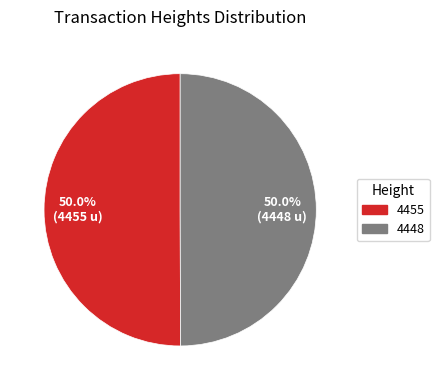

The 4455 slice represents 41% of the pie. True or false?

False